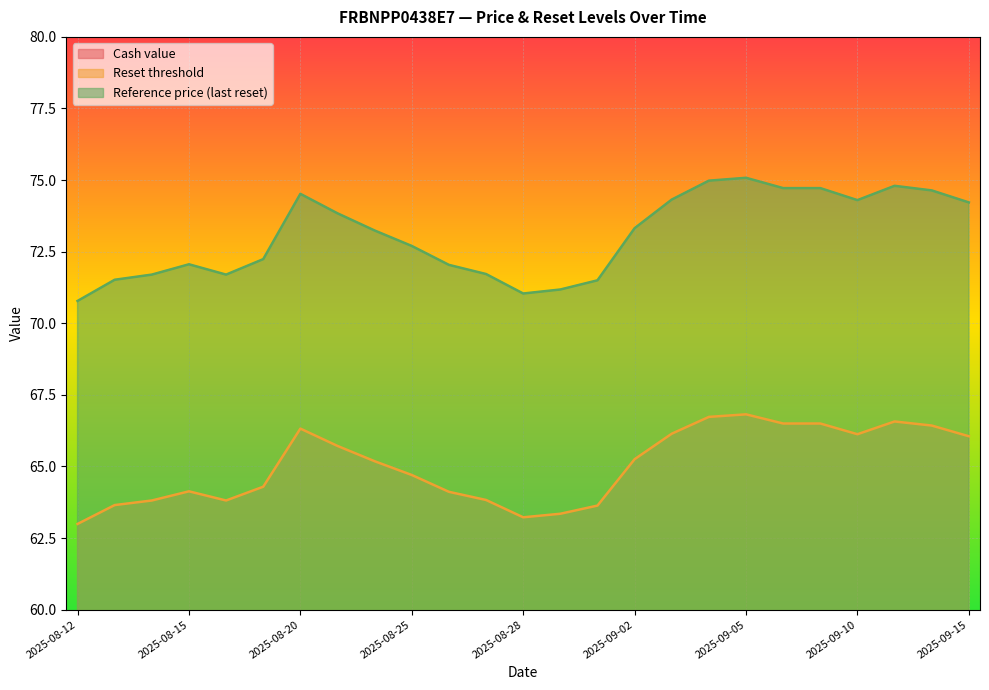

Which series has the widest spread of values?

Reference price (last reset)